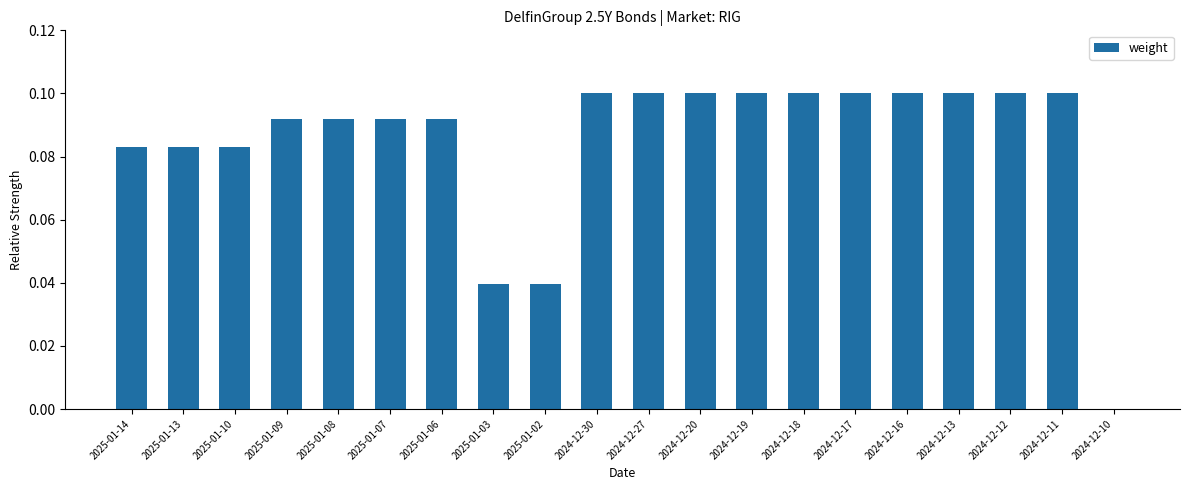

Is it true that the value at 2024-12-13 is 0.1?

True